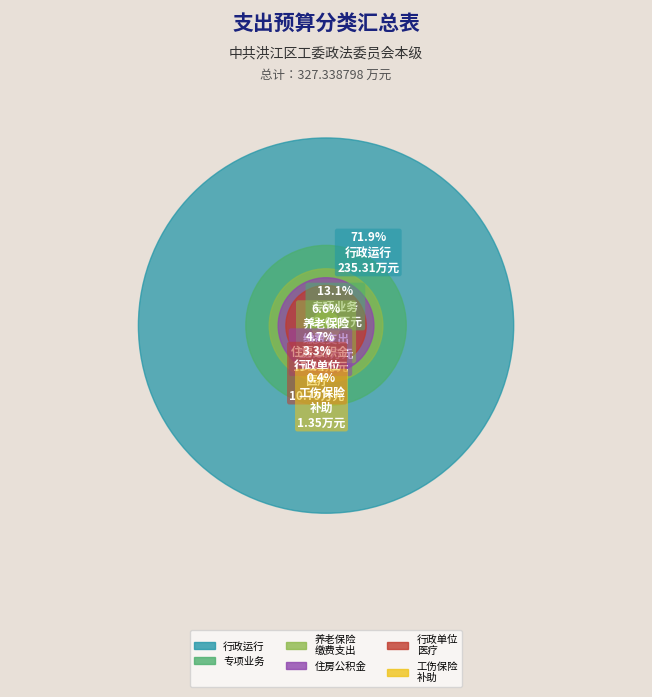

The 机关事业单位基本养老保险缴费支出 slice represents 19% of the pie. True or false?

False